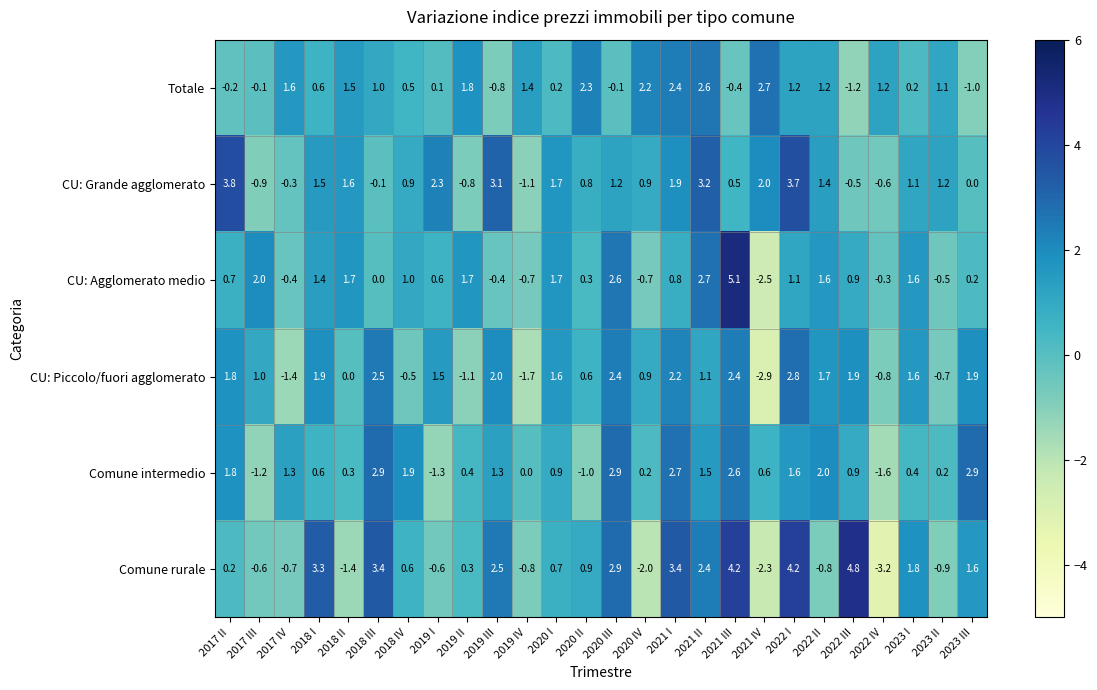

How many values in the CU: Grande agglomerato series are below 1?

12